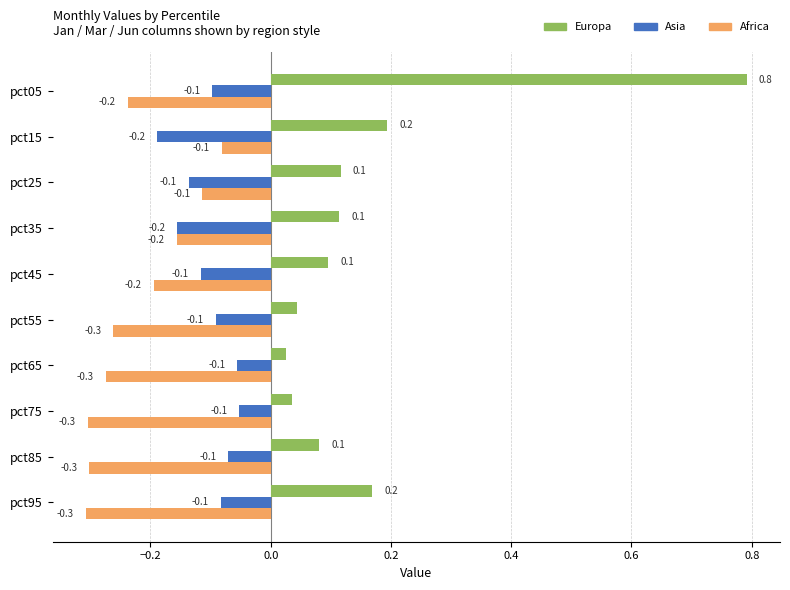

What is the minimum value shown in the chart?

-0.3